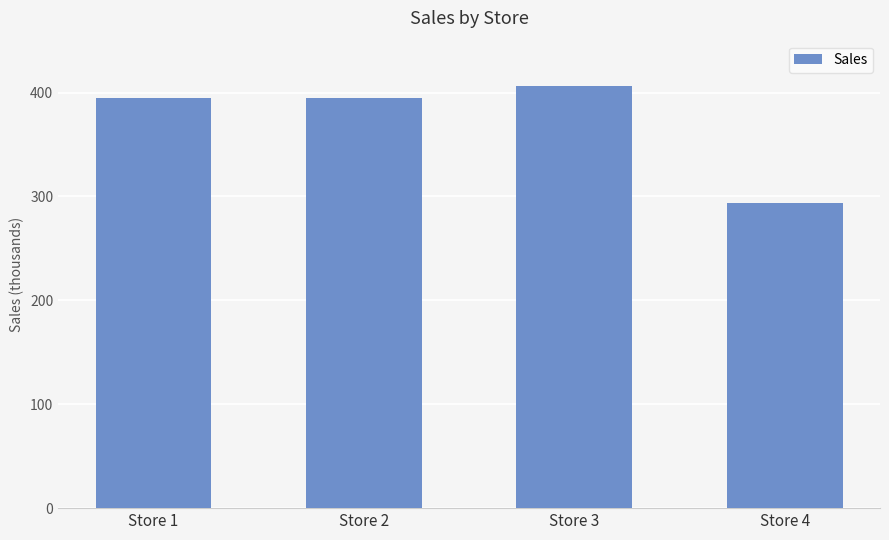

Are the bars horizontal?

No